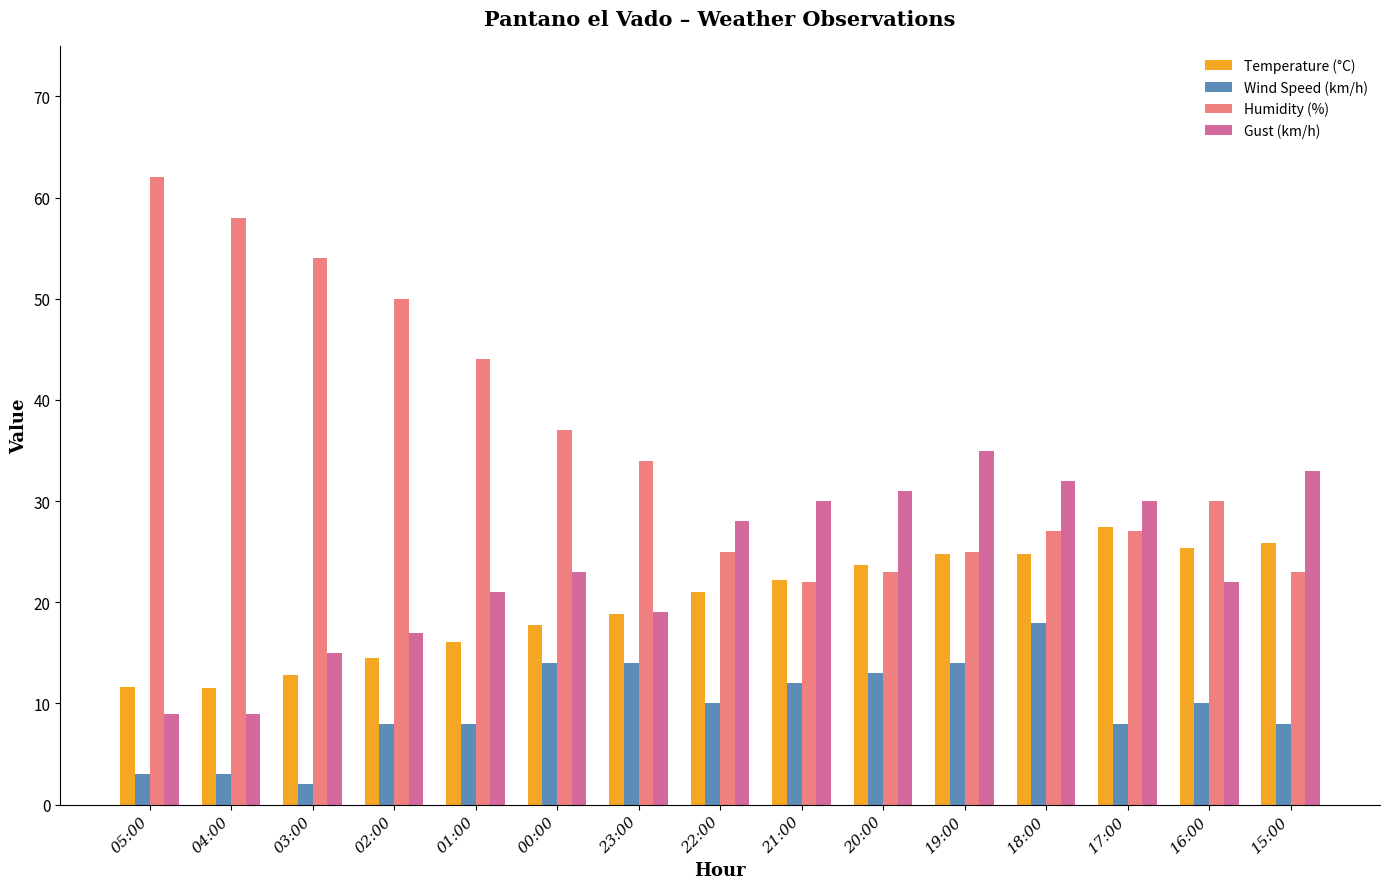

Where is Gust (km/h) nearest to the value 22?

16:00